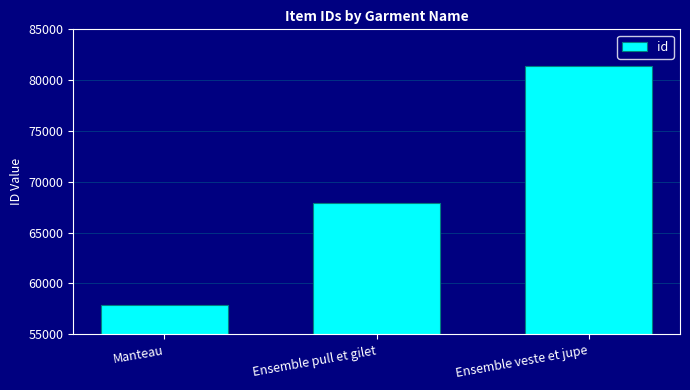

True or false: the data shows 57852 at Manteau.

True